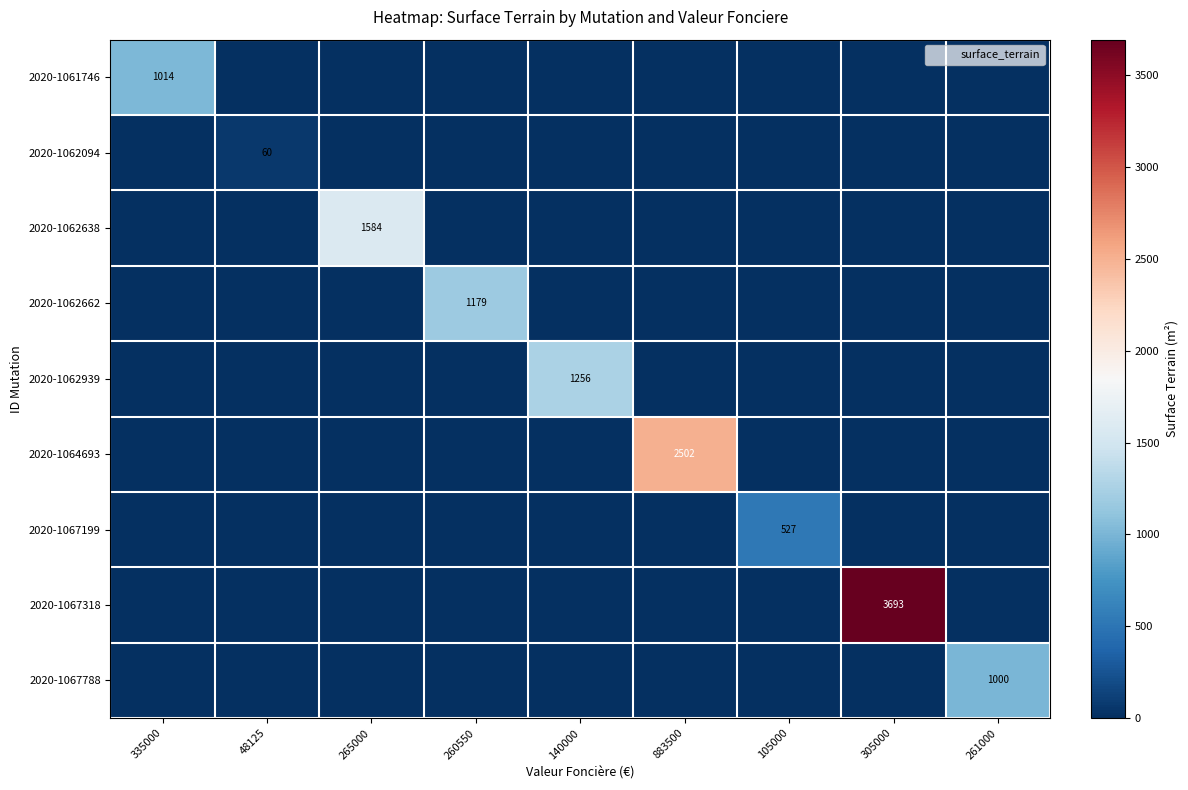

Count the number of categories in the chart.

9